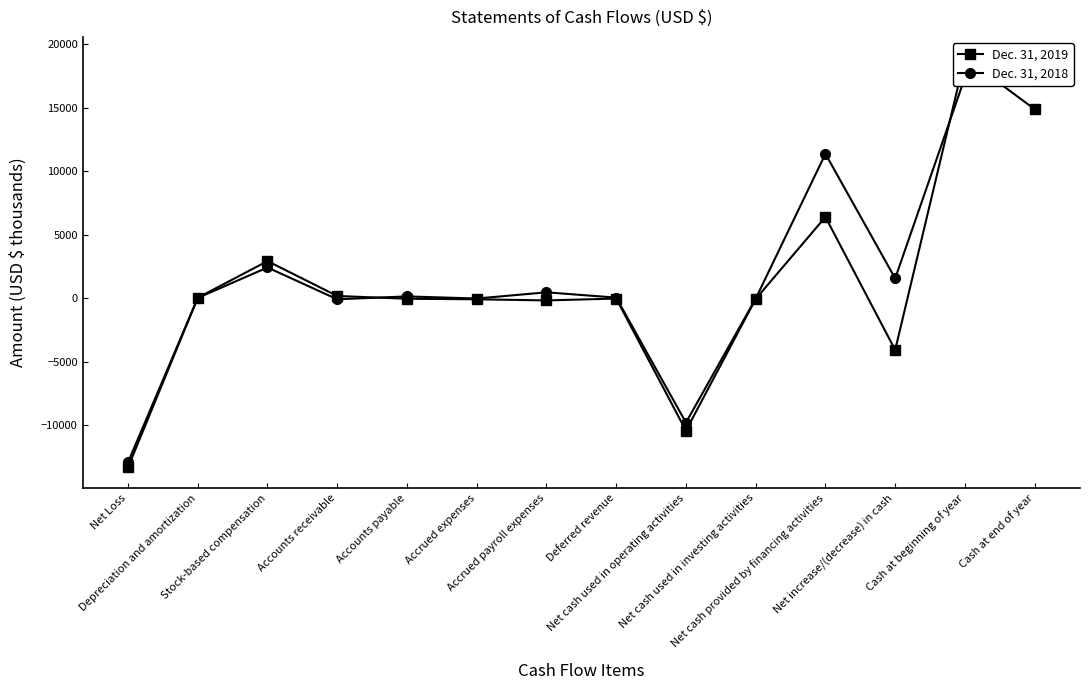

At which category does Dec. 31, 2018 reach its first local valley?

Accounts receivable